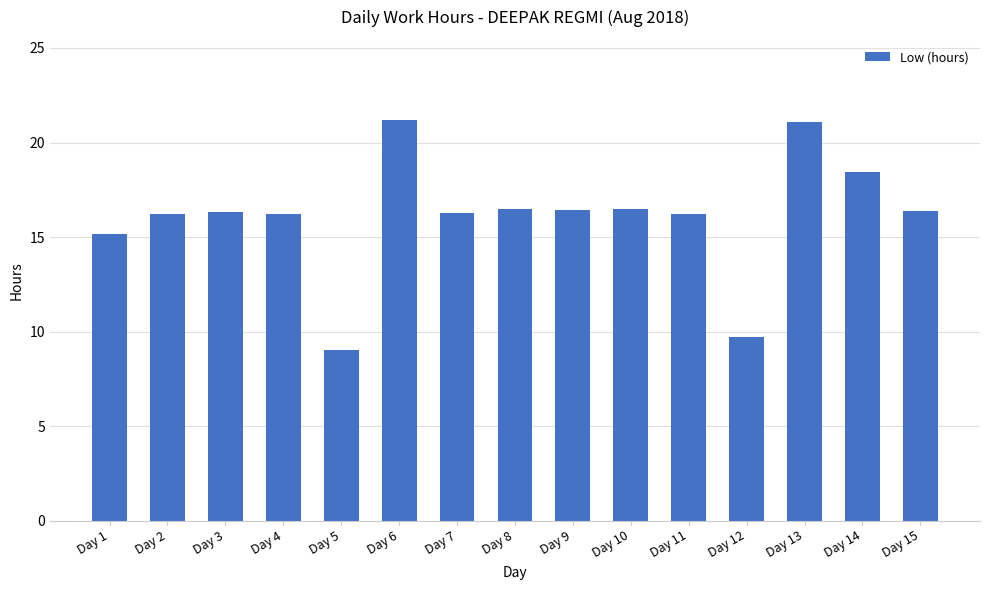

What is the change in value from Day 8 to Day 9?

-0.1